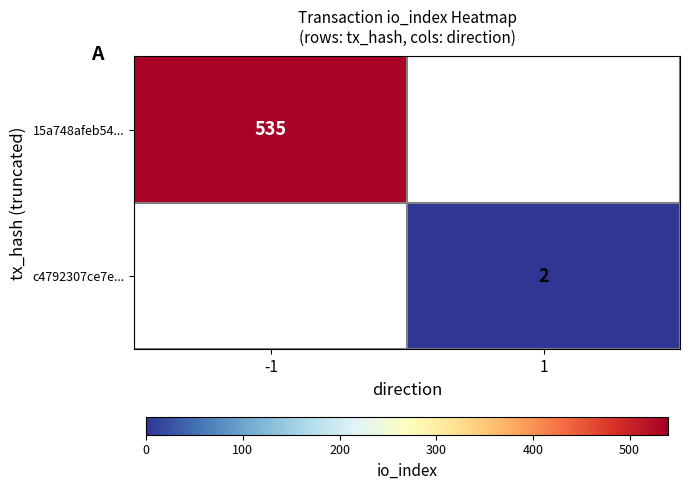

True or false: 15a748afeb54... has a value of 285 at -1.

False